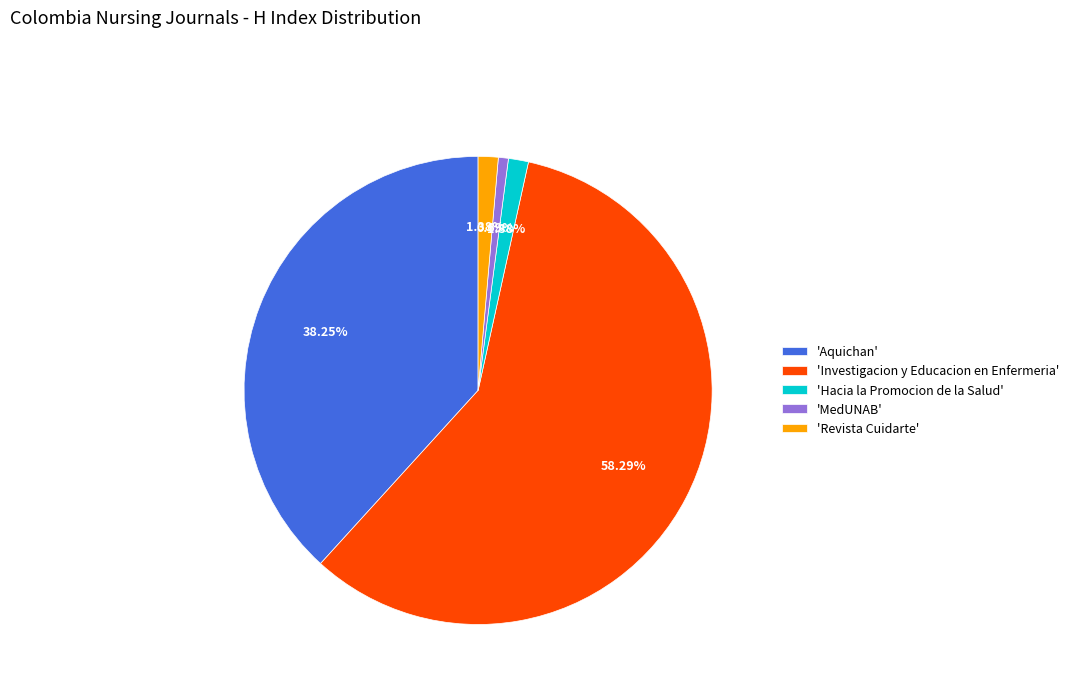

How many segments does this pie chart have?

5